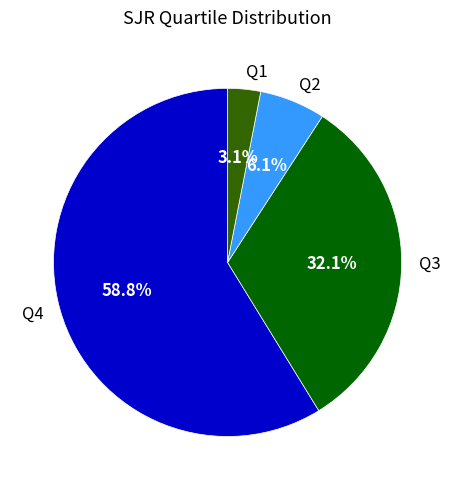

Which slice represents more than half of the pie?

Q4